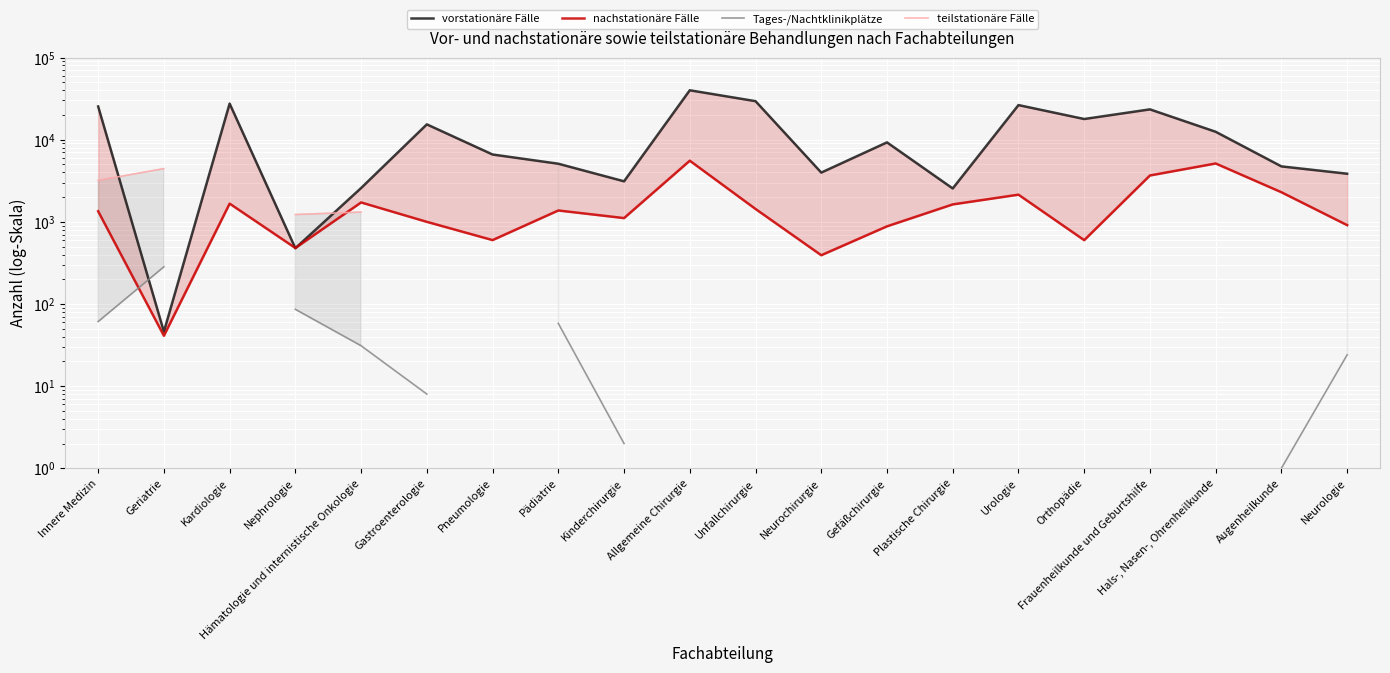

Between Gastroenterologie and Orthopädie, which series saw the biggest shift?

vorstationäre Fälle